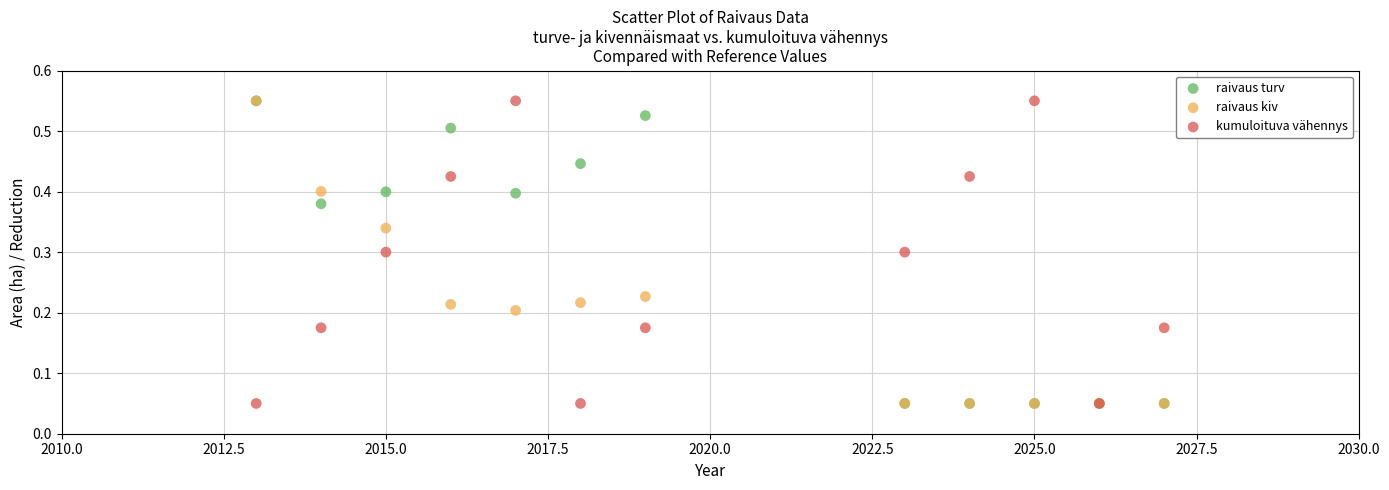

What are all the series names shown in the legend?

raivaus turv, raivaus kiv, kumuloituva vähennys